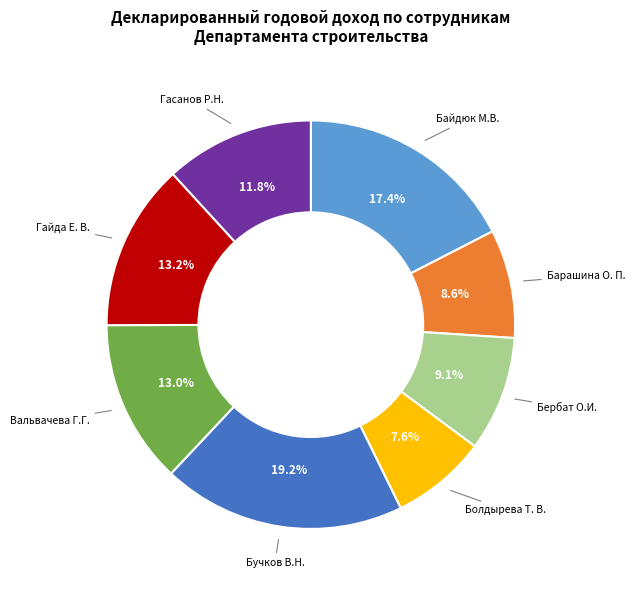

Is there a majority slice in this chart?

No